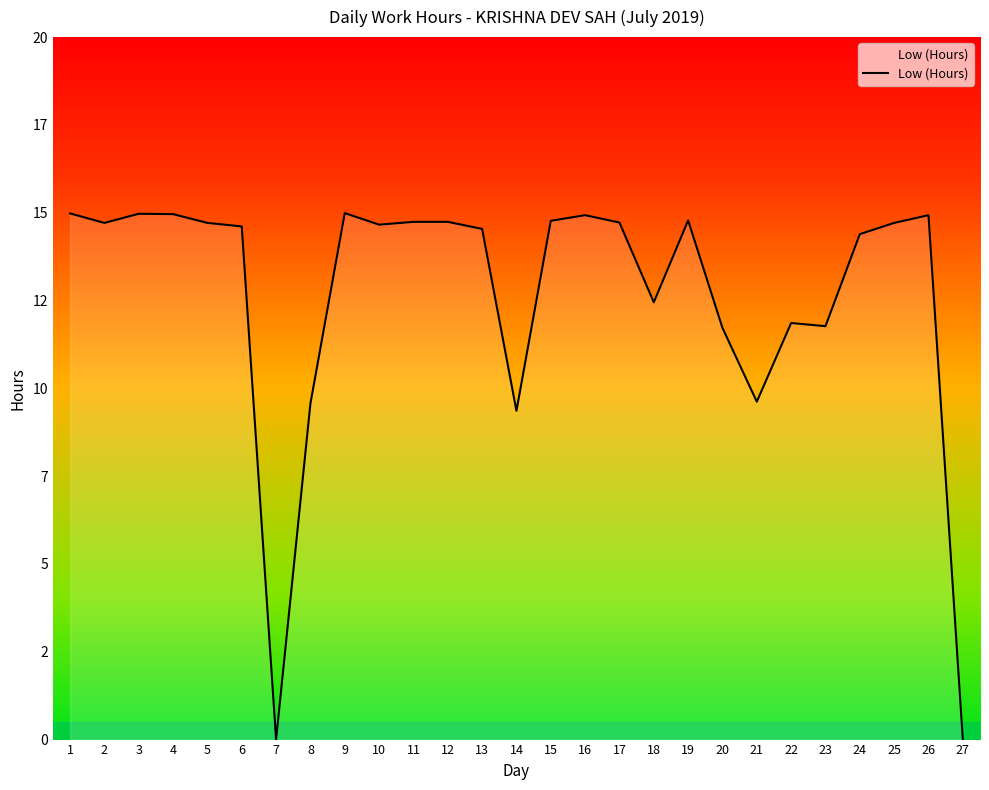

At which label is the value closest to 7?

14